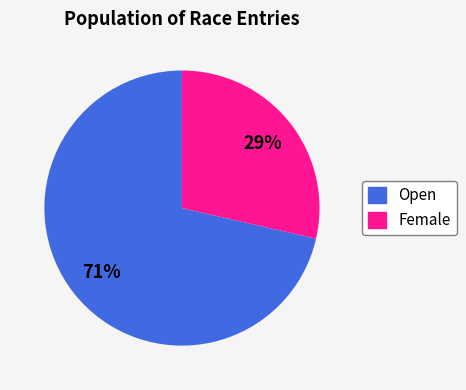

What is the ratio of the value at Female to the value at Open?

0.4